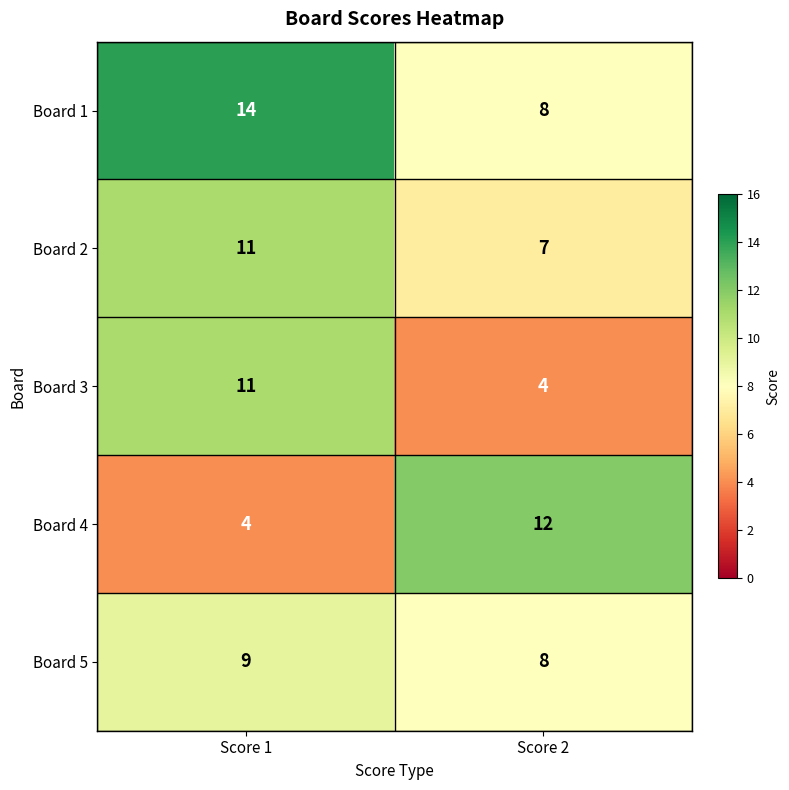

What is the sum of the Board 4 values at Score 1 and Score 2?

16